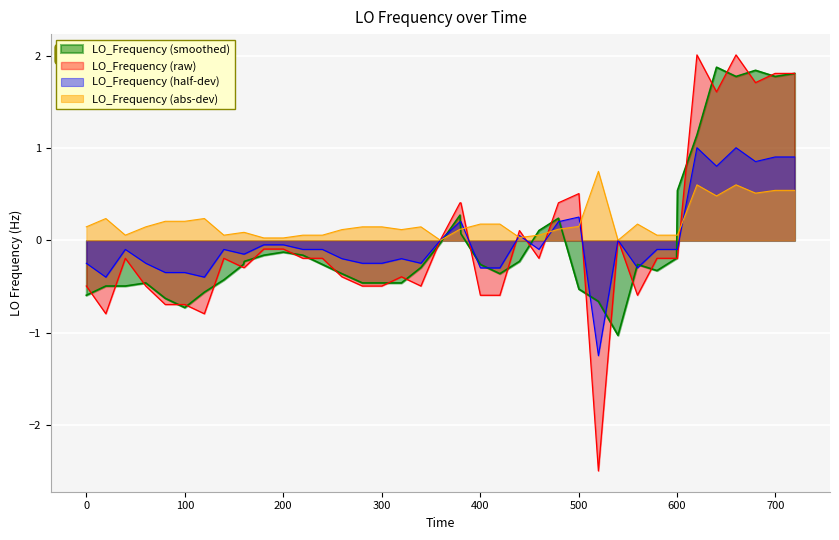

How many lines are shown in the chart?

4